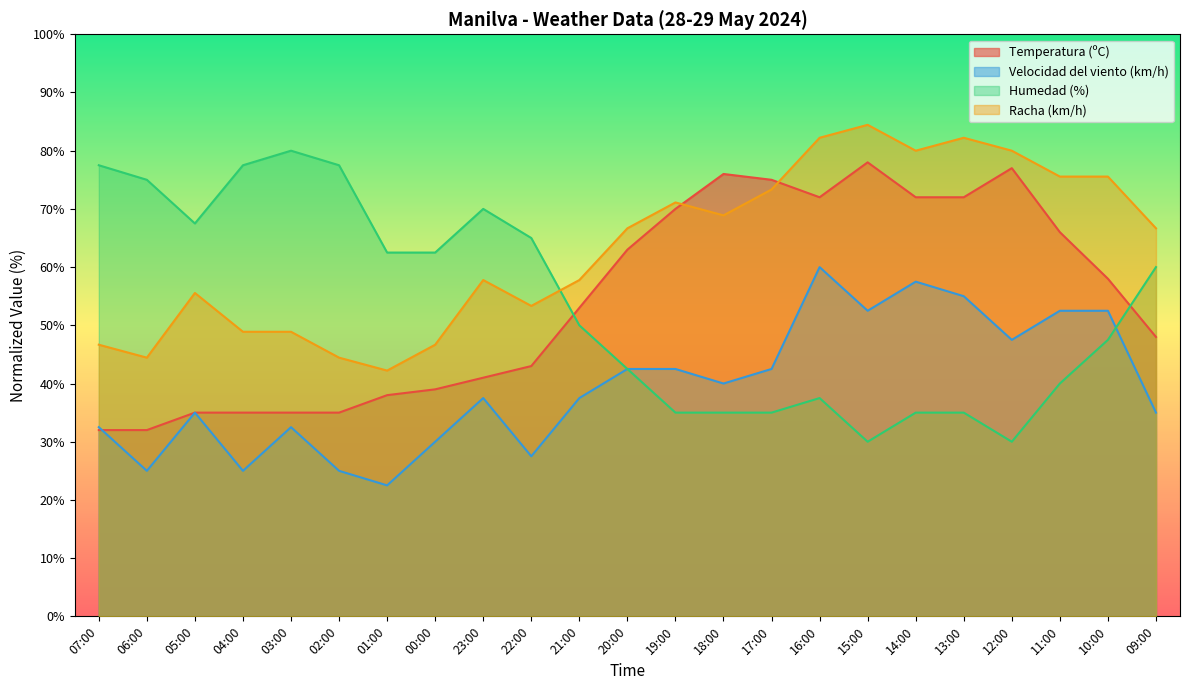

Where does the Temperatura (ºC) series first go above 53?

20:00